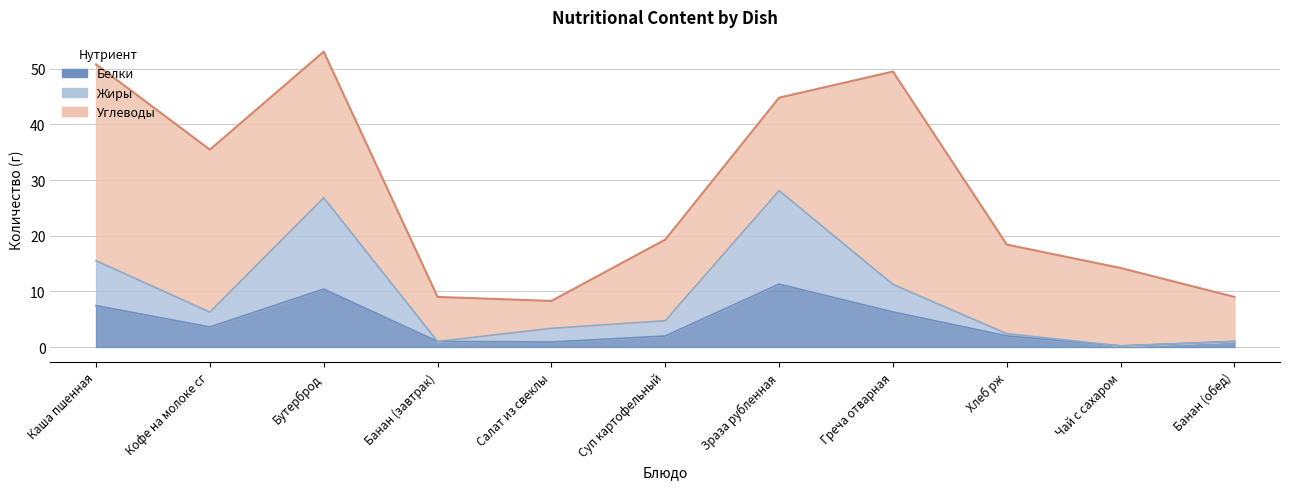

List the labels in order of Белки value, largest first.

Зраза рубленная, Бутерброд, Каша пшенная, Греча отварная, Кофе на молоке сг, Хлеб рж, Суп картофельный, Банан (завтрак), Банан (обед), Салат из свеклы, Чай с сахаром